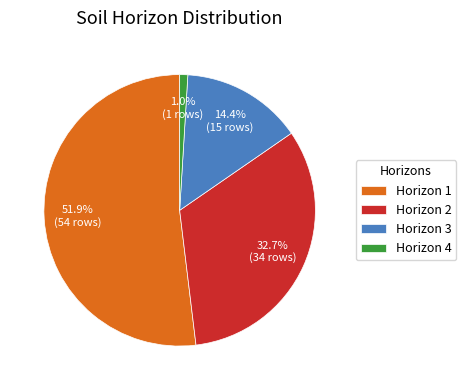

What is the total percentage of Horizon 3 and Horizon 4?

15.4%